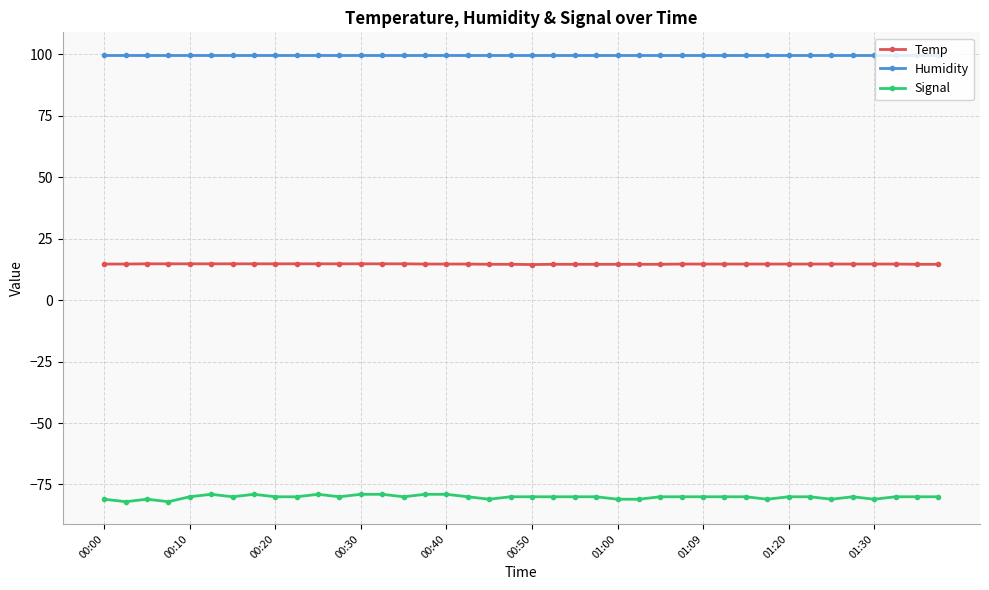

Which series has the largest total across all categories?

Humidity